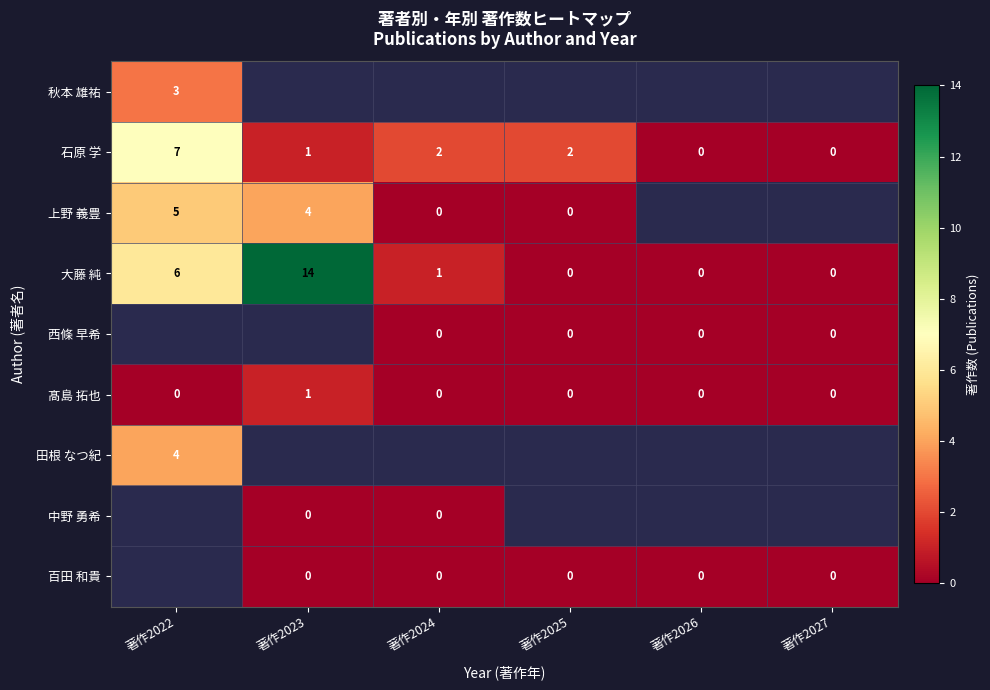

Between 著作2023 and 著作2026, which is larger?

著作2026